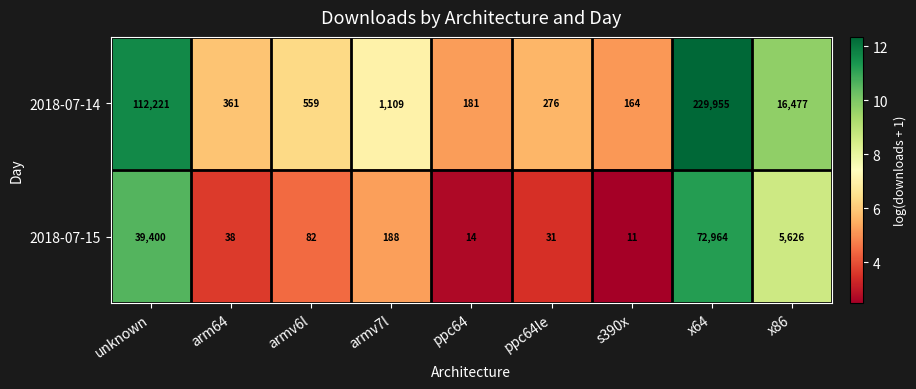

At ppc64le, list the series in order from smallest to largest.

2018-07-15, 2018-07-14